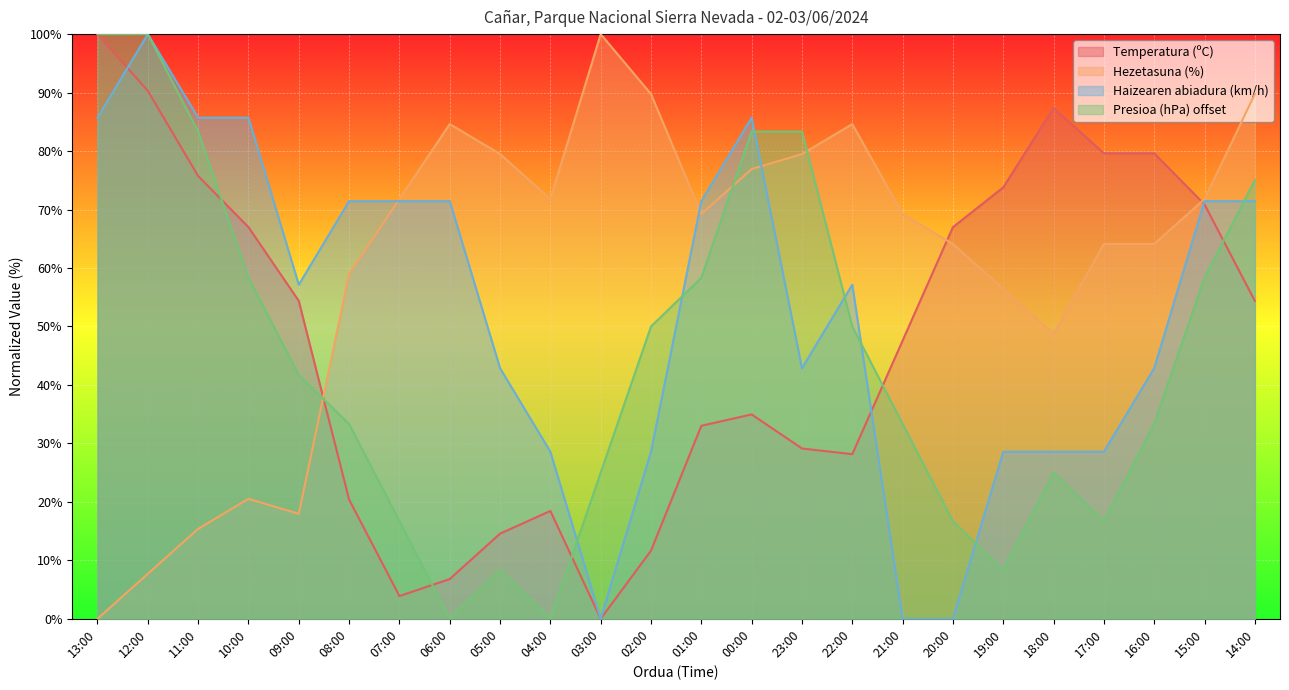

At which label does Temperatura (ºC) first exceed 54?

13:00